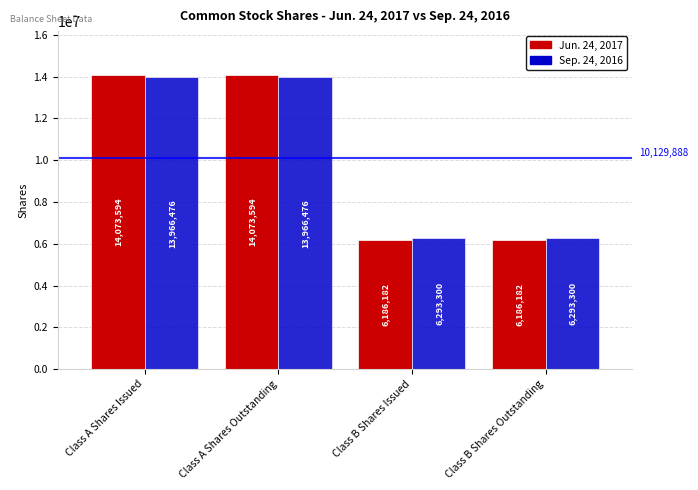

At Class A Shares Outstanding, list the series in order from largest to smallest.

Jun. 24, 2017, Sep. 24, 2016